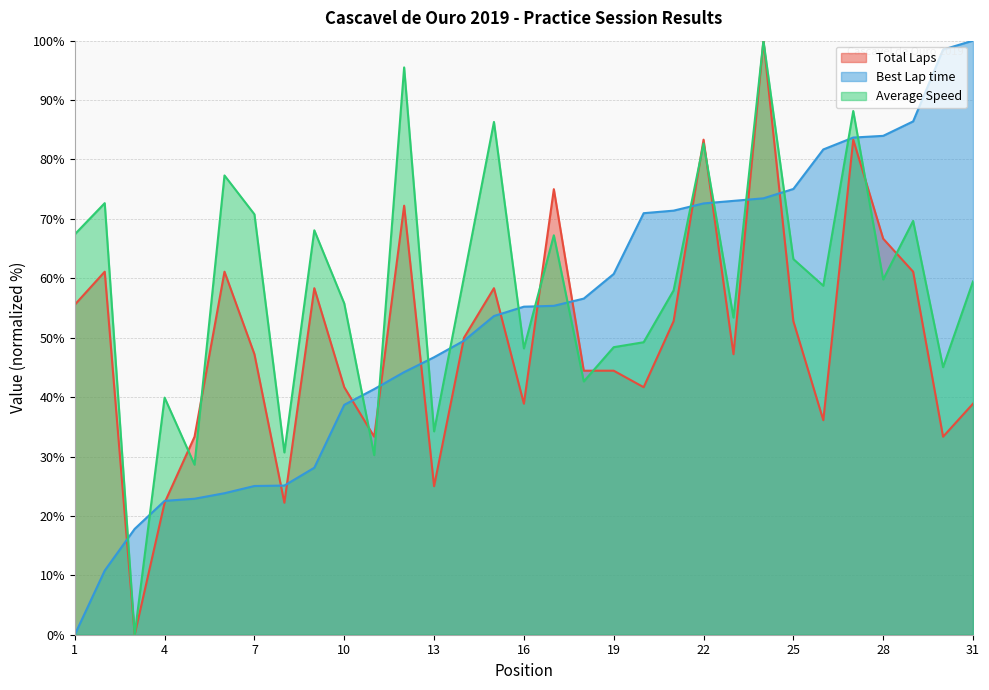

How many distinct data groups are displayed?

3